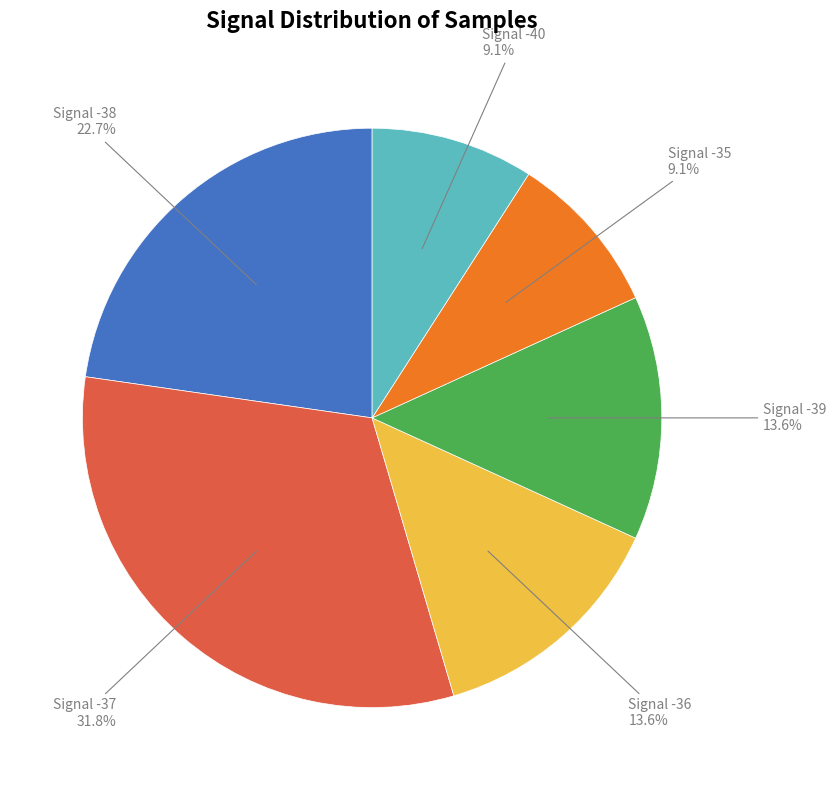

Does any single category account for the majority?

No